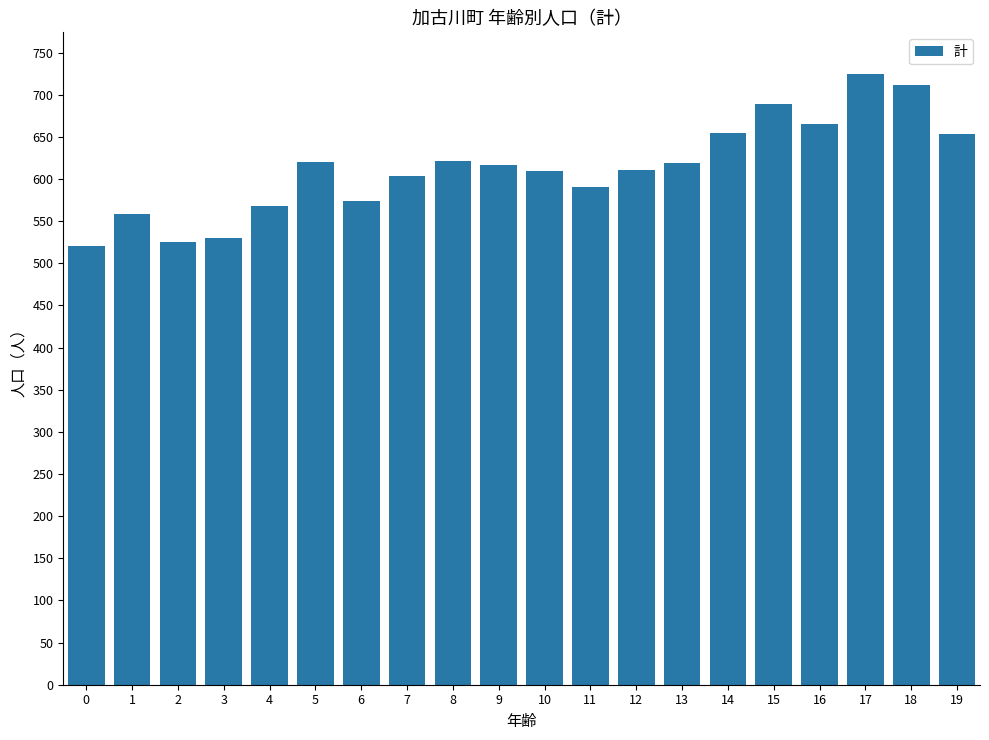

What is the minimum value shown in the chart?

521